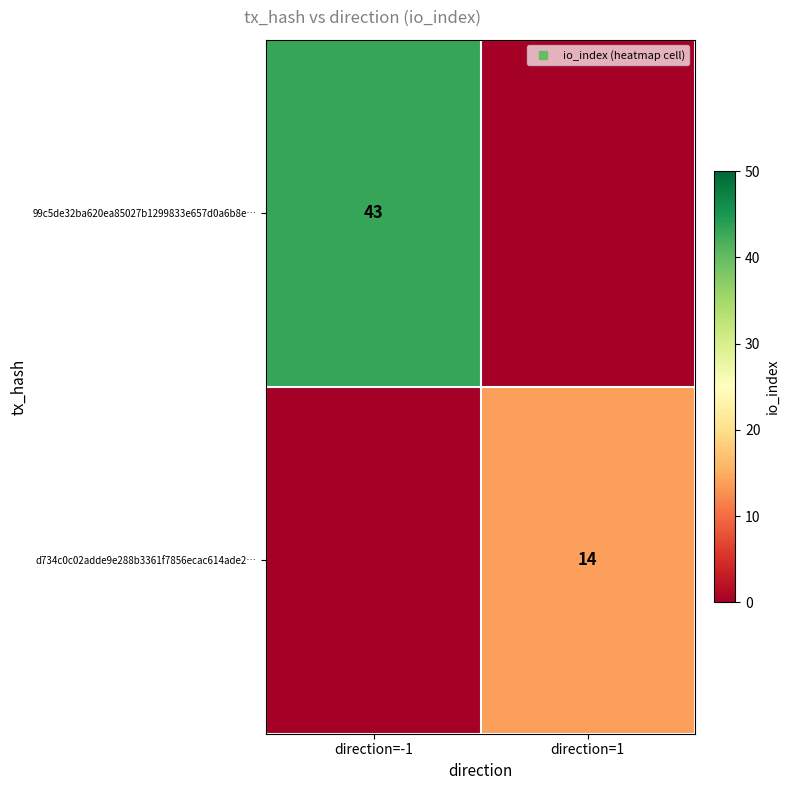

Between direction=-1 and direction=1, which series saw the biggest shift?

99c5de32ba620ea85027b1299833e657d0a6b8e…